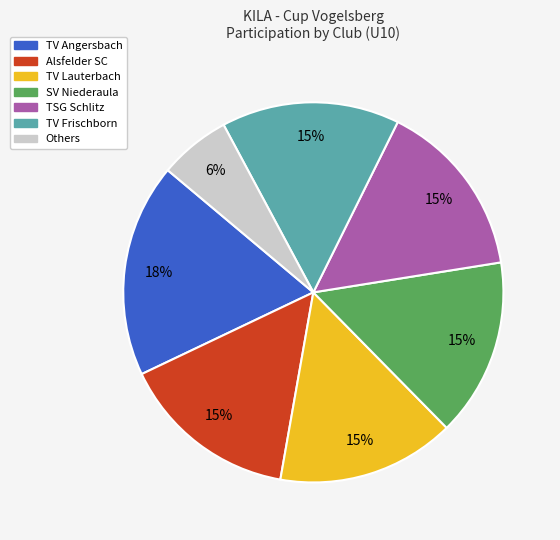

Does any single category account for the majority?

No